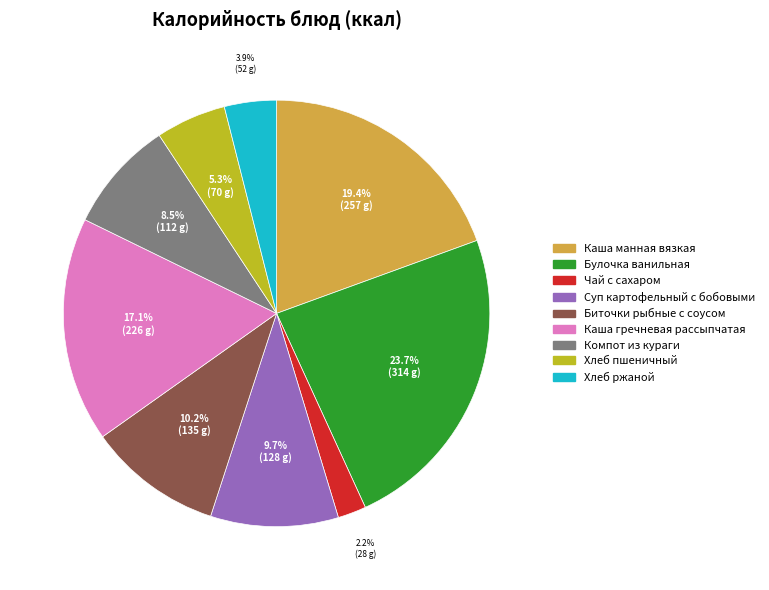

How many segments does this pie chart have?

9